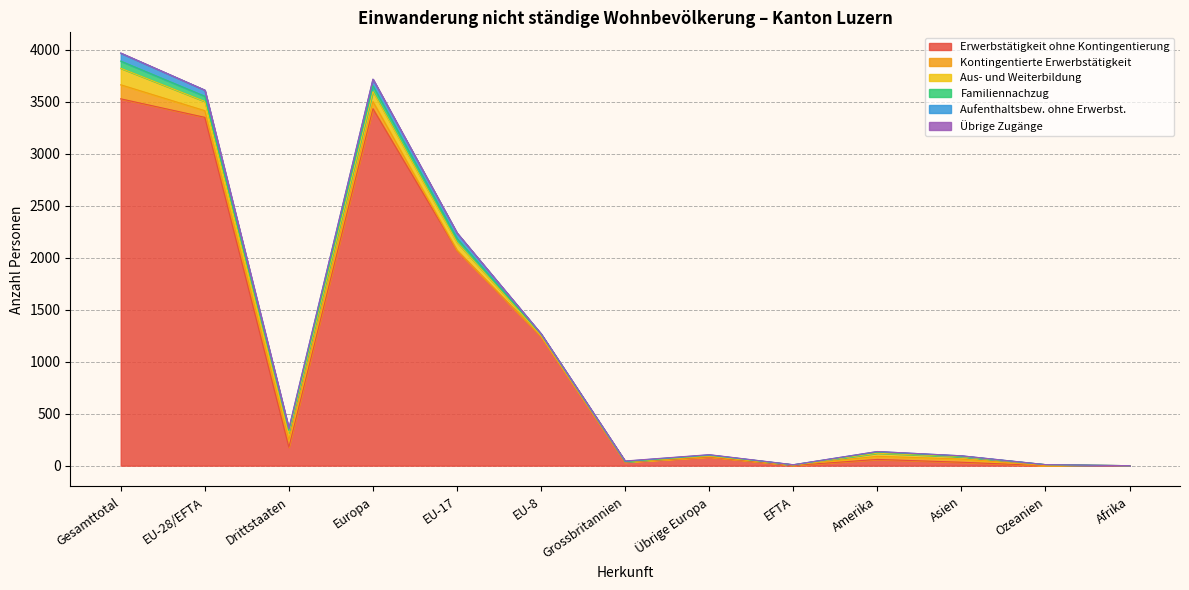

How many interior local peaks does the Aus- und Weiterbildung series have?

3